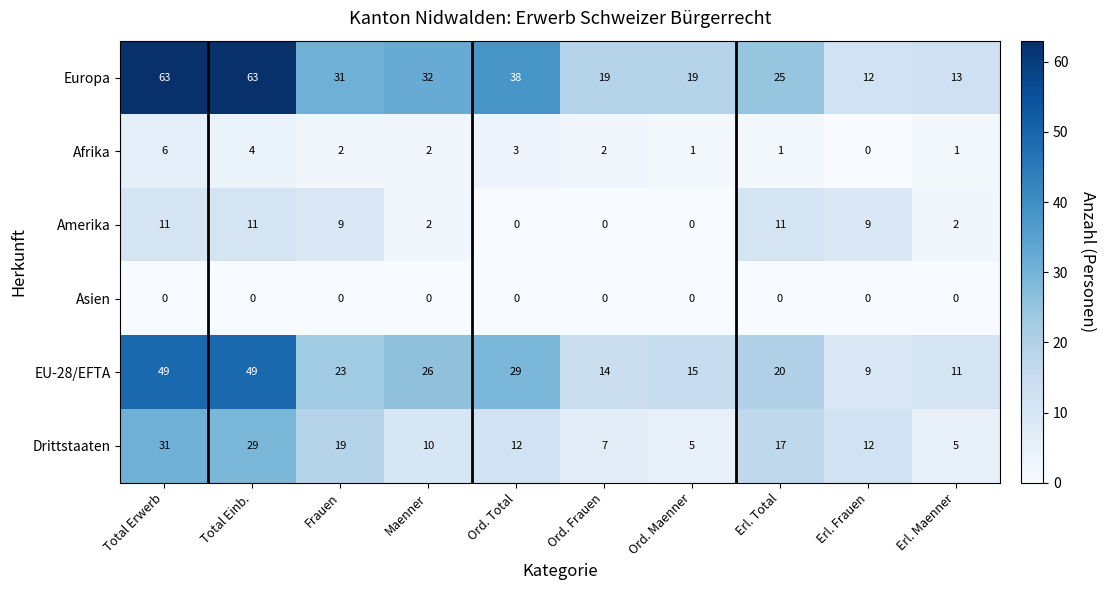

Which series changed the most between Ord. Total and Ord. Maenner?

Europa